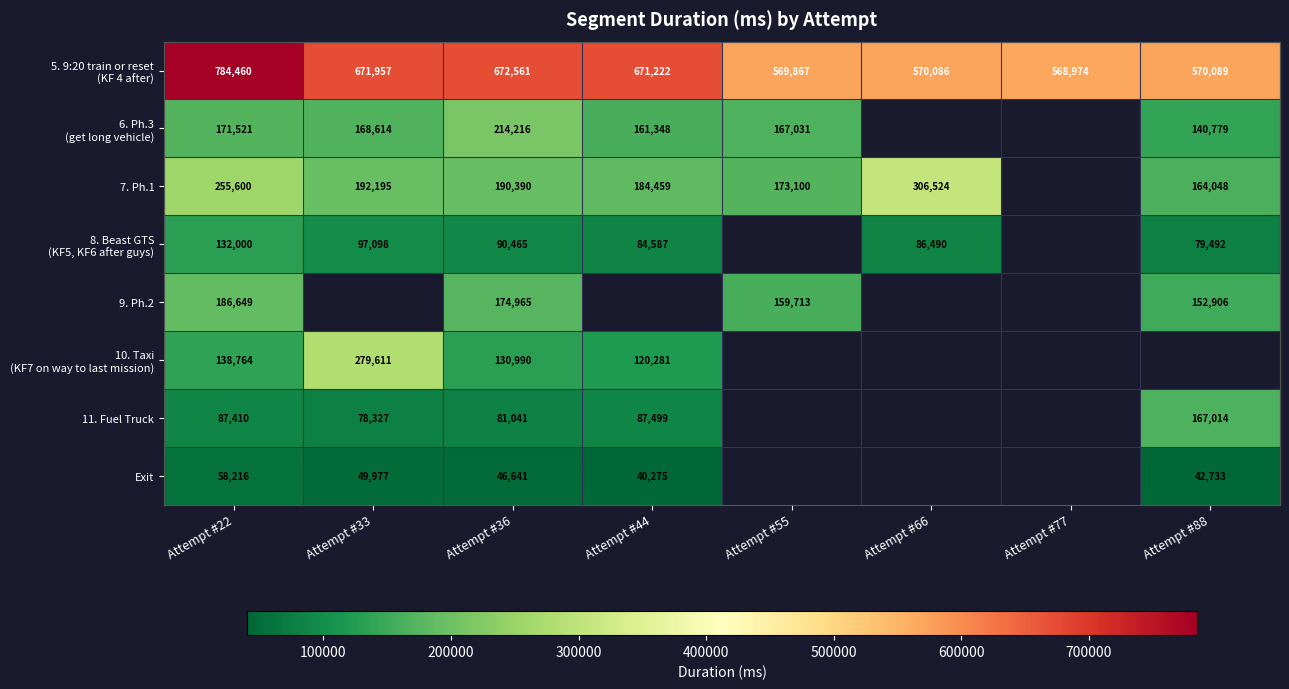

What is the spread (max minus min) of values at Attempt #36?

625920